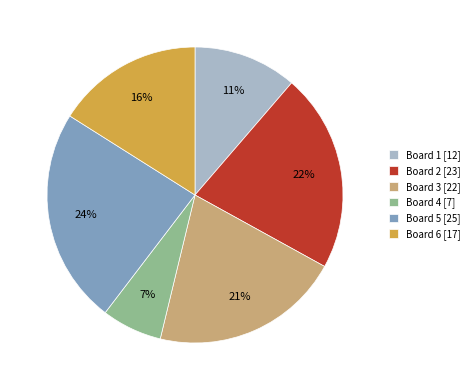

Approximately how many times larger is the value at Board 1 [12] compared to Board 5 [25]?

0.5